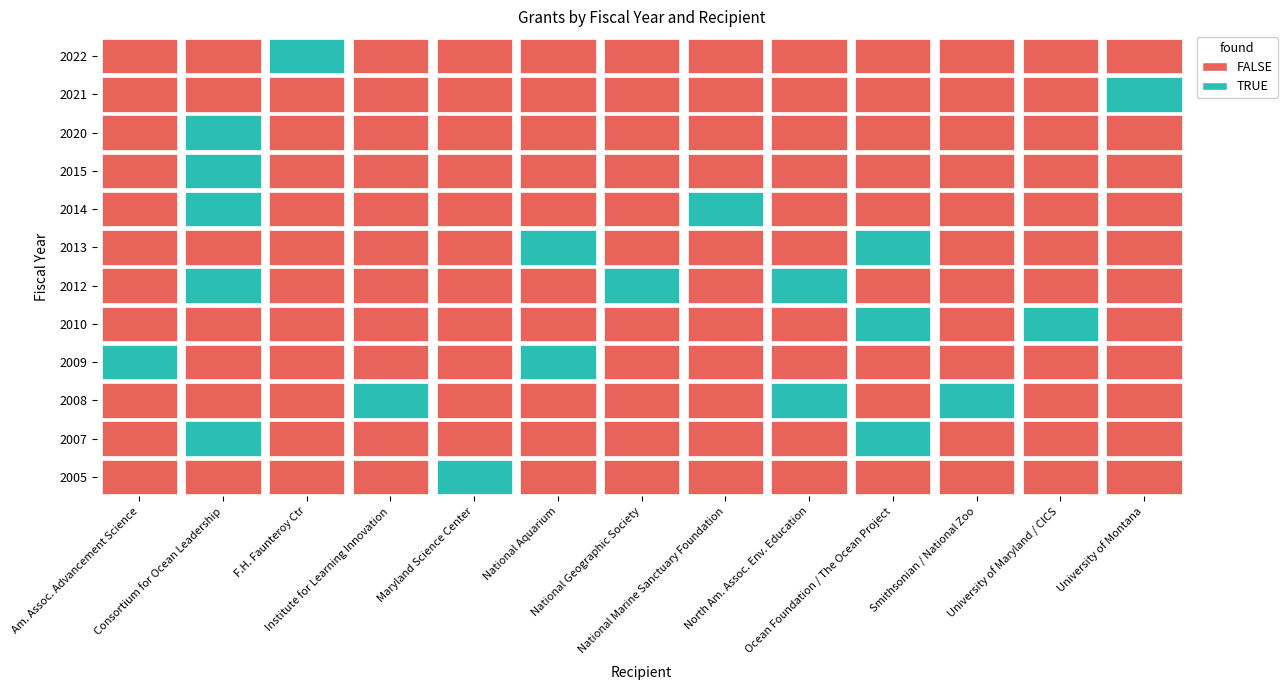

The value at 8 is 1235. True or false?

False